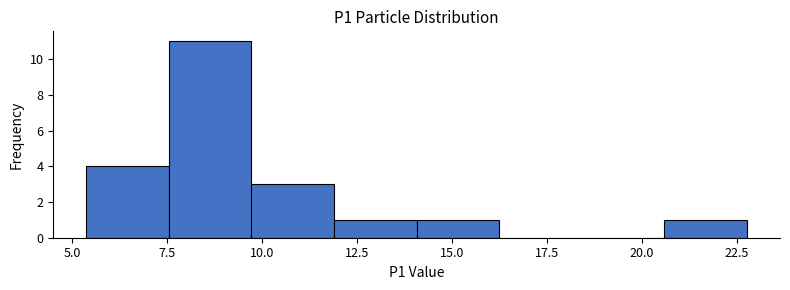

Over which range of the x-axis is the bar tallest?

7.5 to 9.5